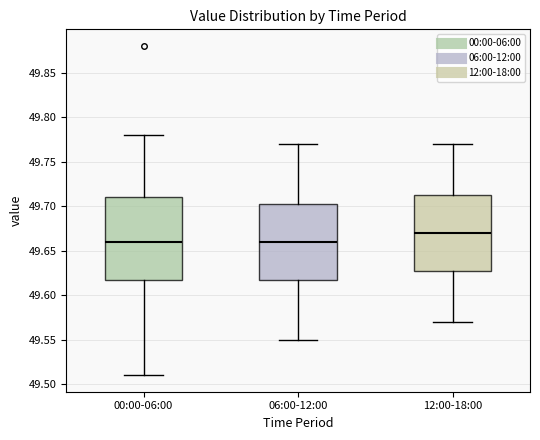

Reading left to right, read every box against the y-axis: the position of its median line, the range the box covers, and the ends of its whiskers. The values are not printed on the chart, so give them approximately, as read against the axis.

00:00-06:00: median 49.660, box 49.620 to 49.710, whiskers 49.510 to 49.780
06:00-12:00: median 49.660, box 49.620 to 49.705, whiskers 49.550 to 49.770
12:00-18:00: median 49.670, box 49.630 to 49.715, whiskers 49.570 to 49.770